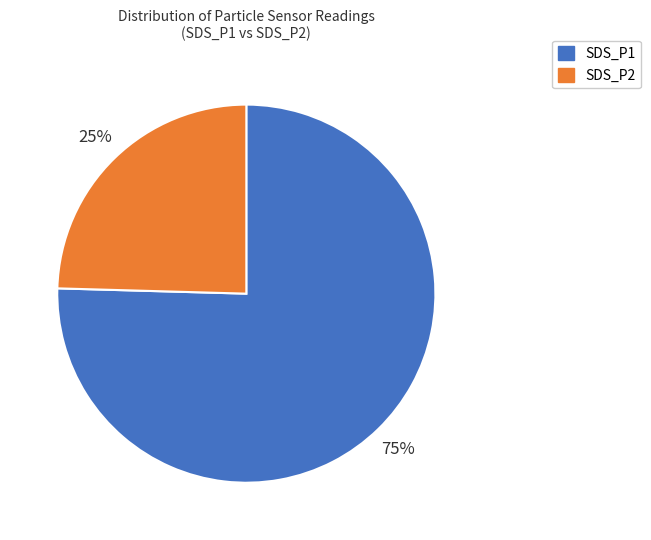

Rank the categories by value from highest to lowest.

SDS_P1, SDS_P2